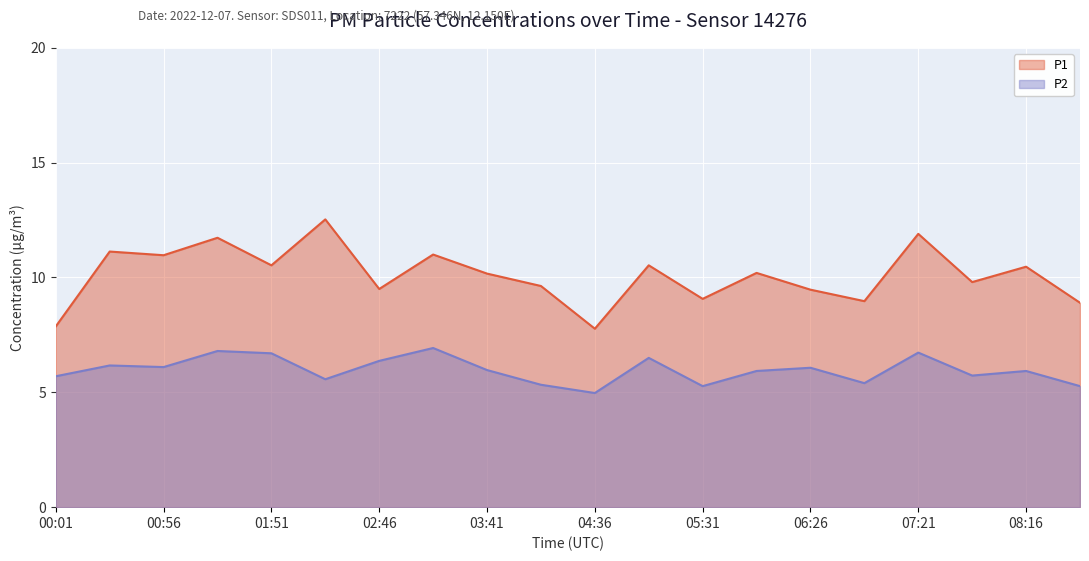

True or false: P1 and P2 intersect in this chart.

False